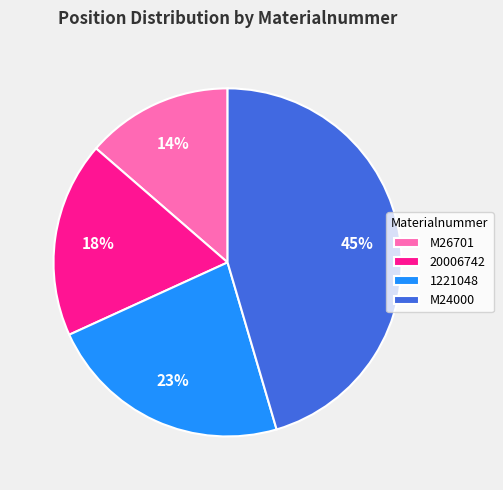

What is the smallest slice in the pie chart?

M26701